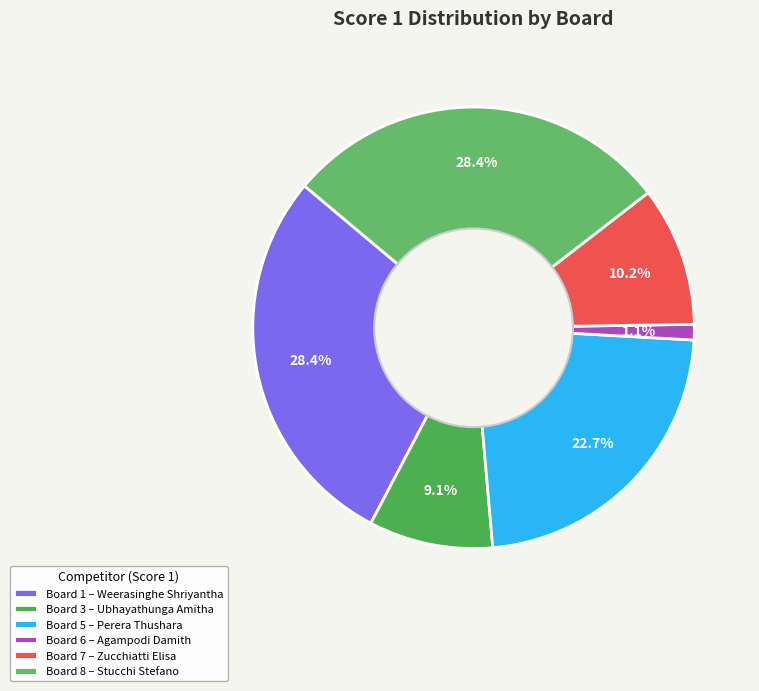

Which category has the biggest portion of the pie?

1